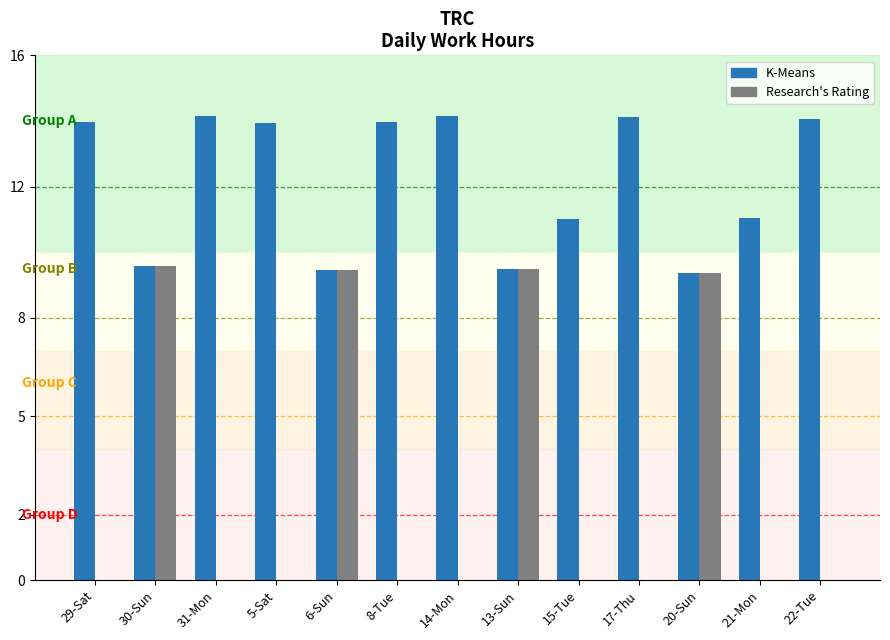

What is the maximum value shown in the chart?

14.2